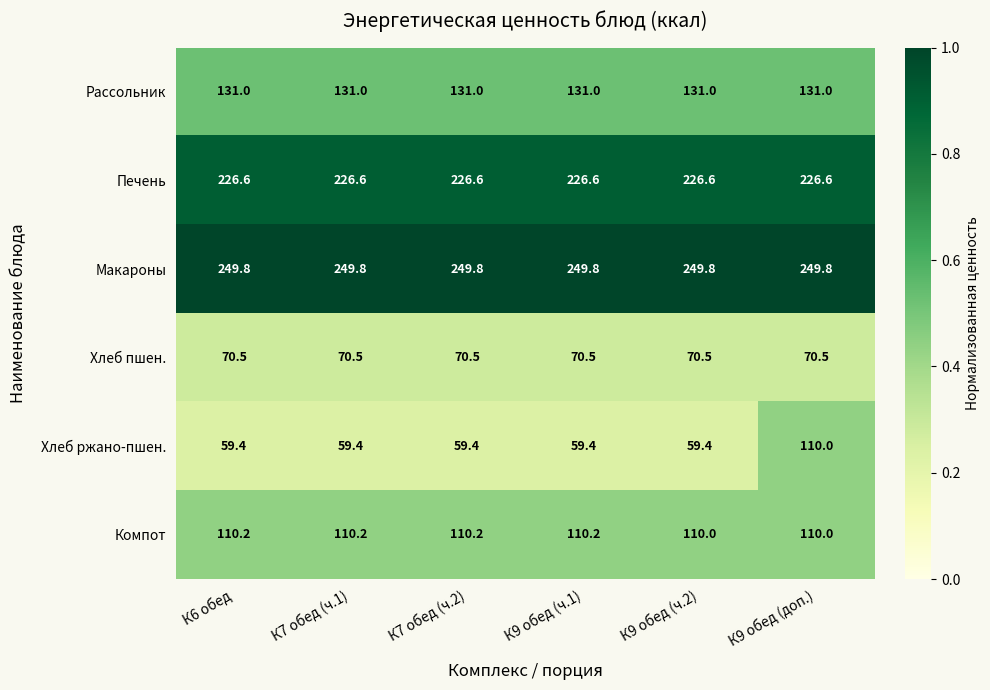

The value of Компот at К9 обед (доп.) is 110.0. True or false?

True